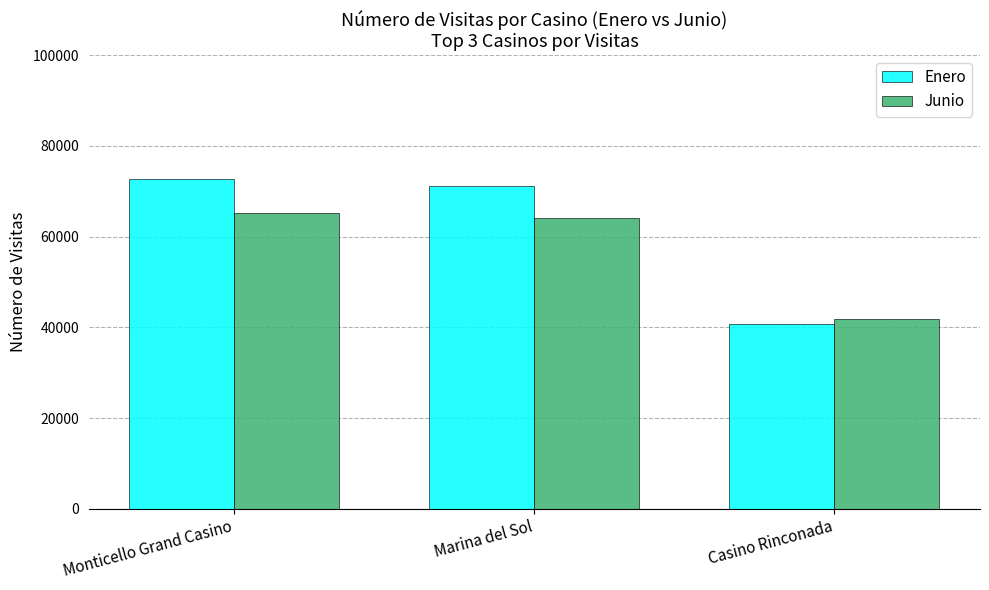

At which label is Junio closest to 53543?

Marina del Sol